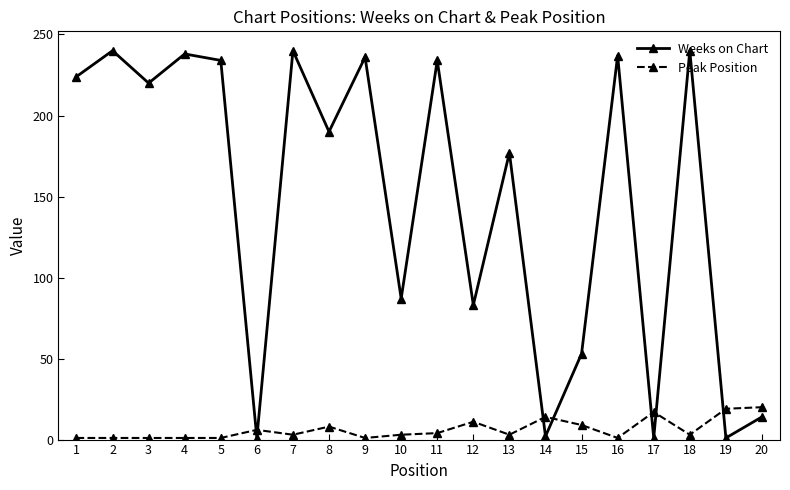

In Weeks on Chart, how many points are higher than both neighbors (excluding endpoints)?

8